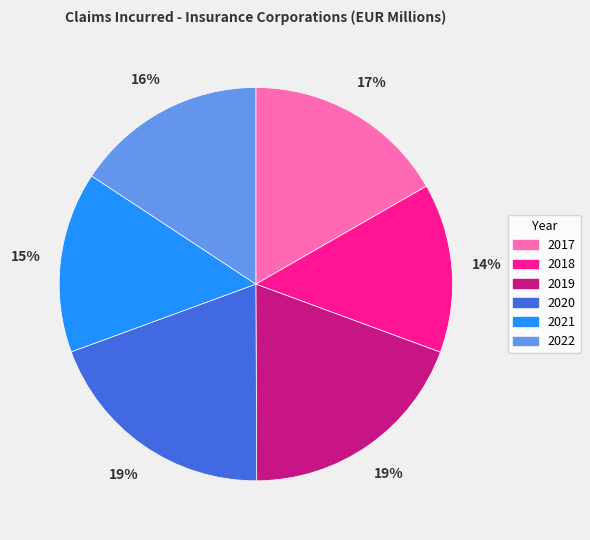

Is the sum of 2018 and 2021 greater than half?

No